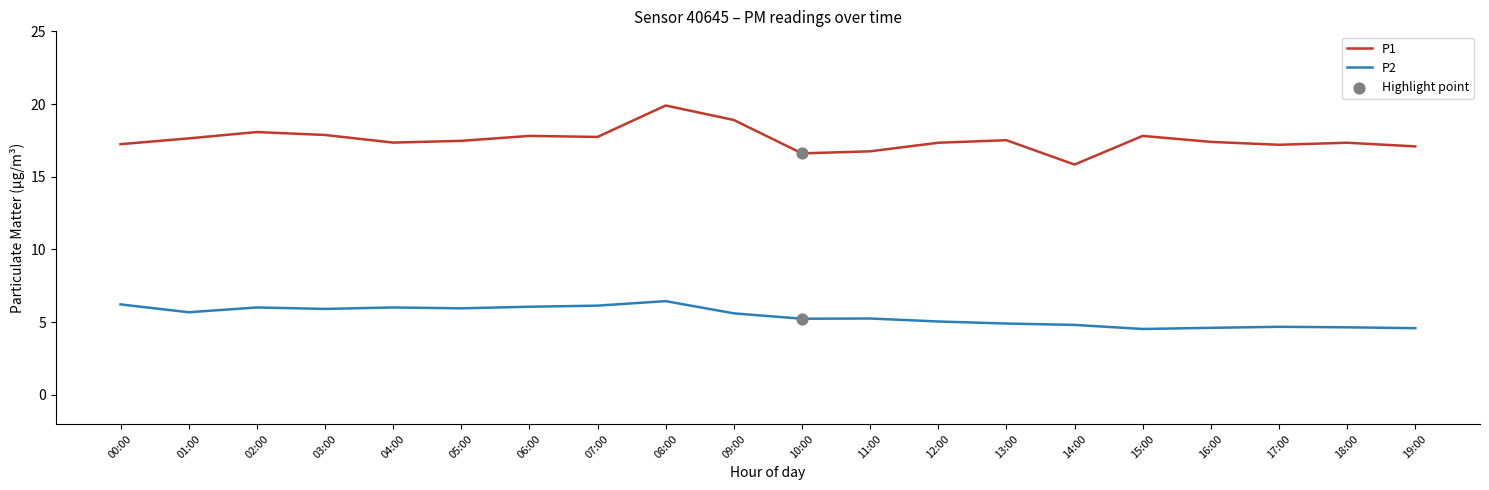

Which series has the largest total across all categories?

P1